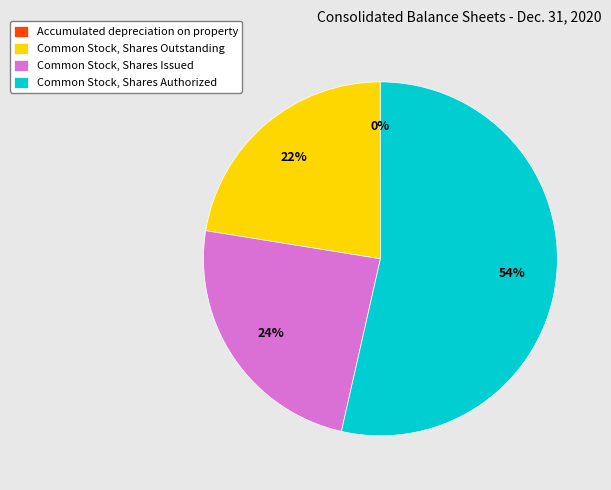

To the nearest percent, what is the combined percentage of Common Stock, Shares Outstanding and Common Stock, Shares Issued?

46%